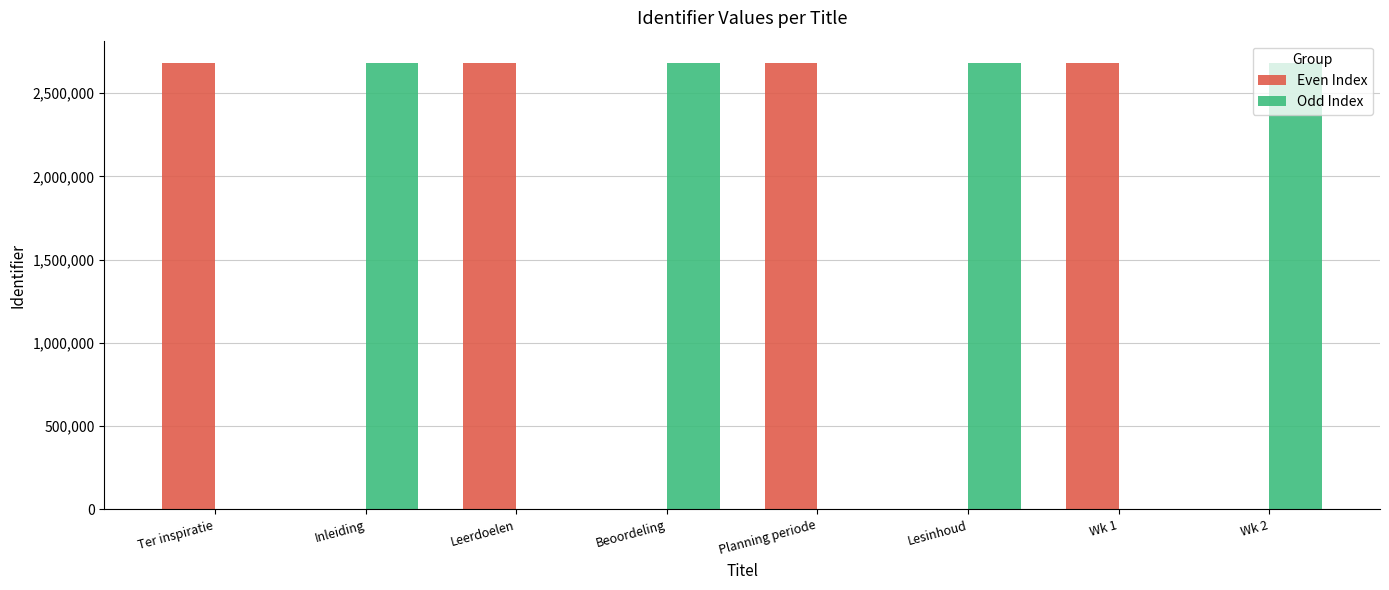

The value of Odd Index at Wk 2 is 2680812. True or false?

True